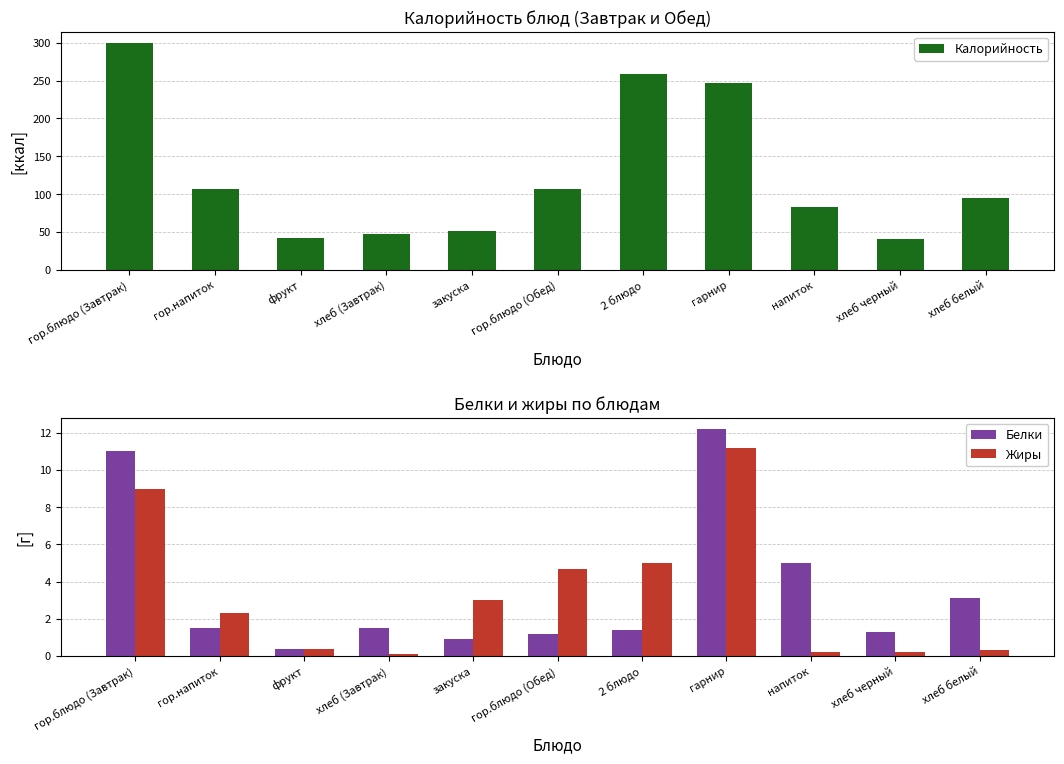

What is the approximate value of Калорийность at гор.напиток?

107.0